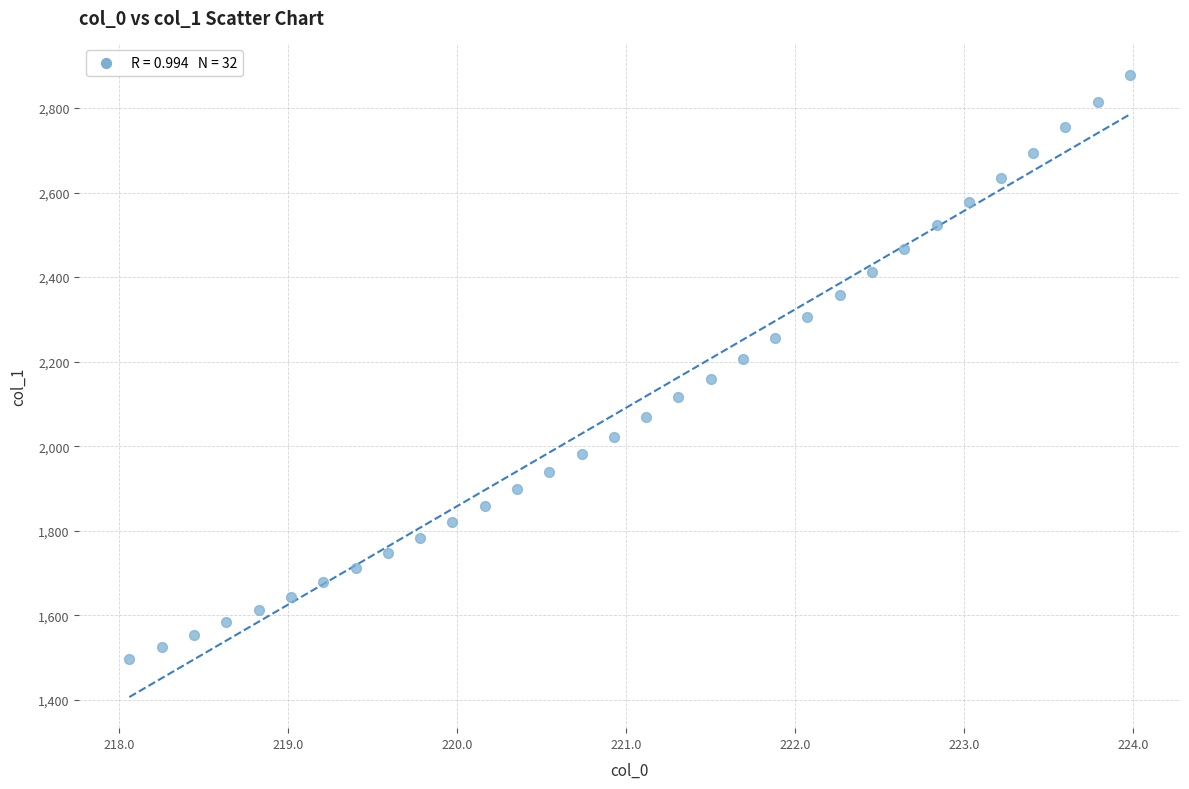

What is the range of Y values (max minus min)?

1382.8